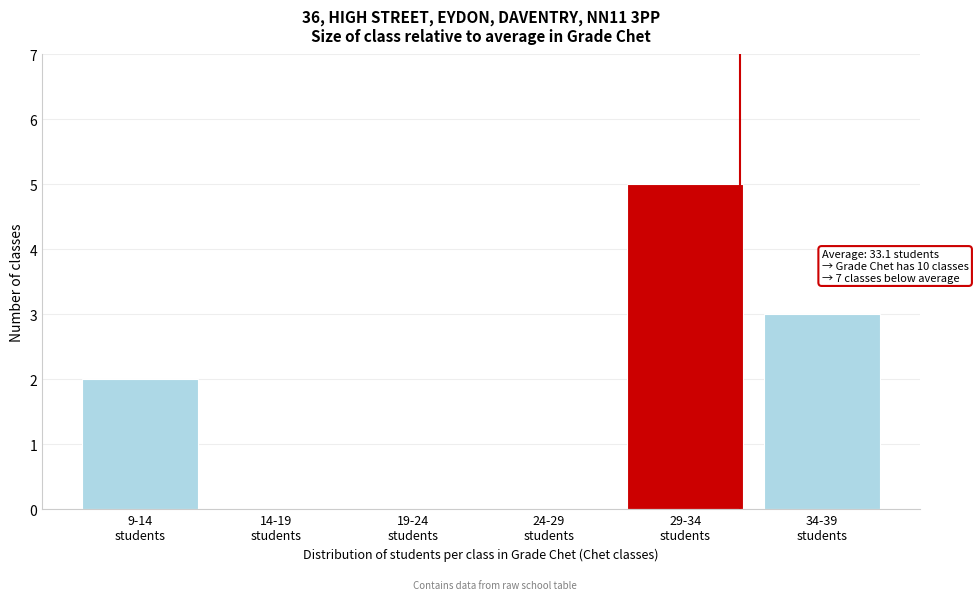

What is the greatest value displayed?

5